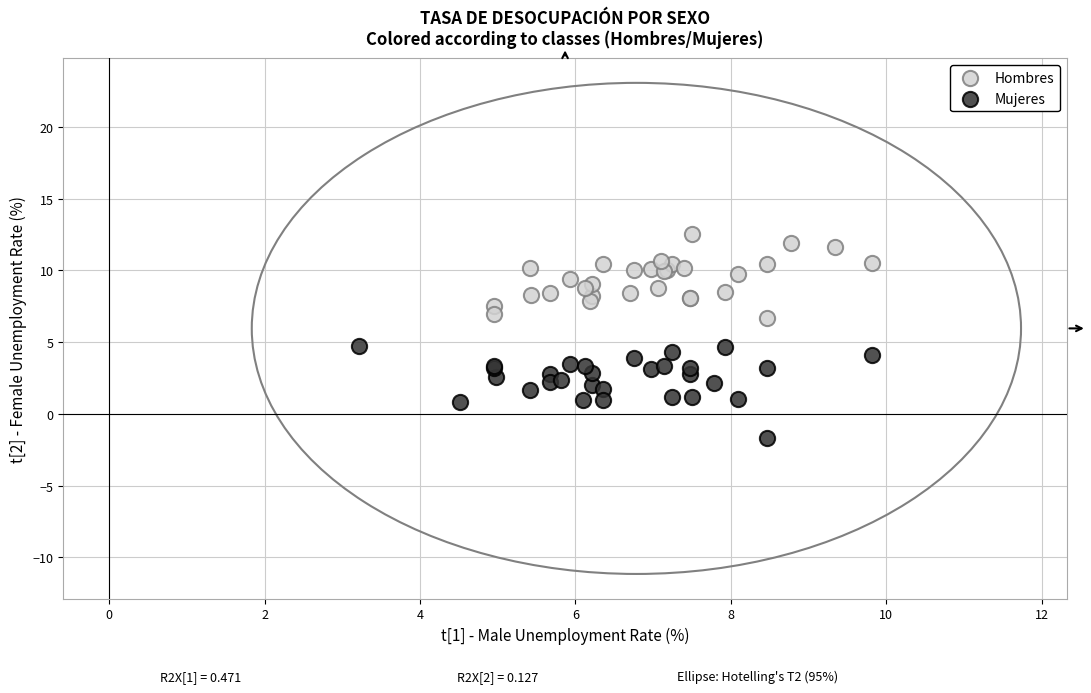

What are all the series names shown in the legend?

Hombres, Mujeres